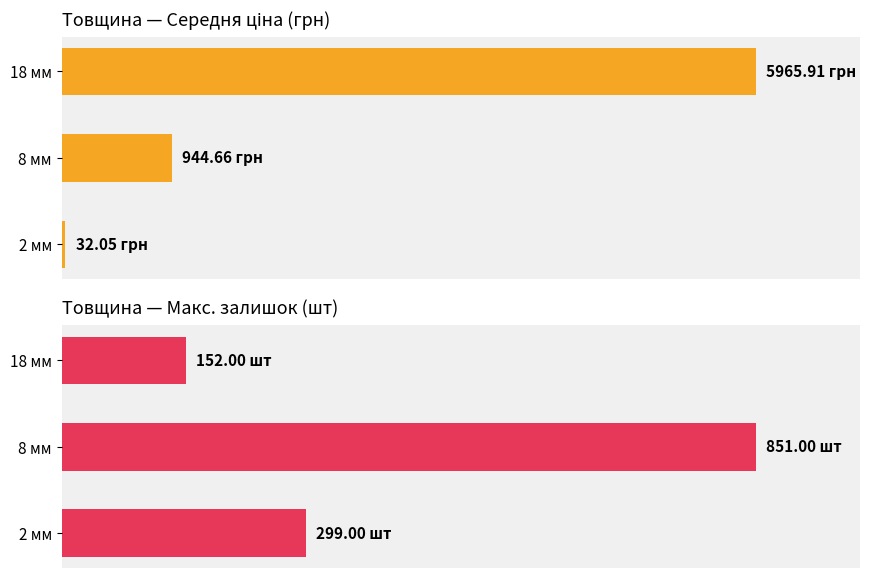

Which series has the largest range (max minus min)?

Середня ціна